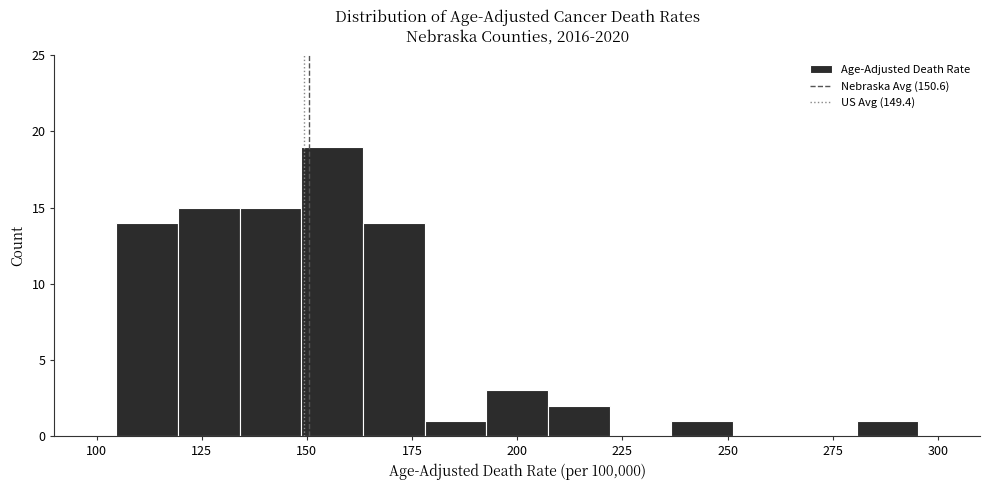

Around what value on the x-axis is the tallest bar? Give the approximate position of its centre, as read against the axis.

155